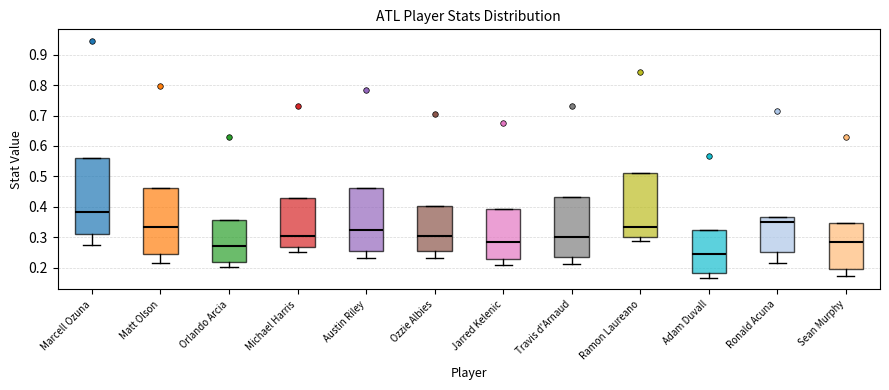

Where does the median line of the box for Sean Murphy sit on the y-axis? The values are not printed on the chart, so give them approximately, as read against the axis.

0.28